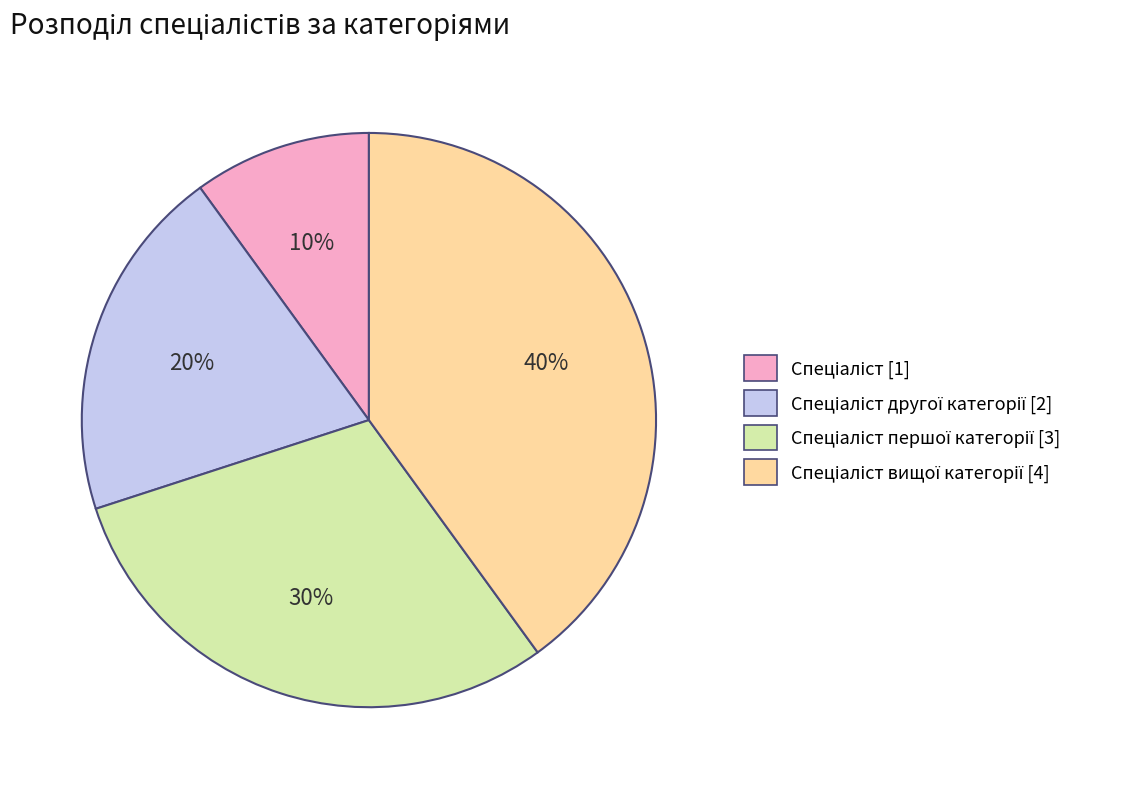

To the nearest percent, what is the difference between the largest and smallest slice percentages?

30%